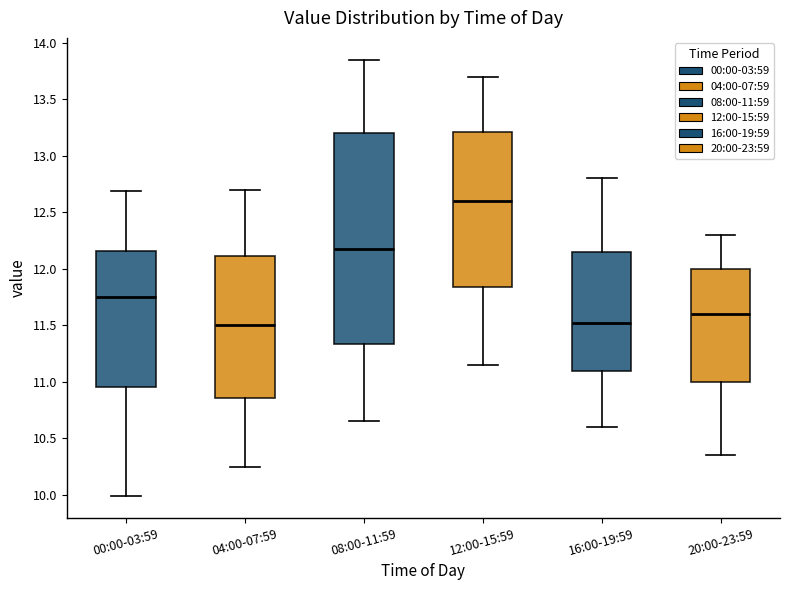

Reading left to right, read every box against the y-axis: the position of its median line, the range the box covers, and the ends of its whiskers. The values are not printed on the chart, so give them approximately, as read against the axis.

00:00-03:59: median 11.75, box 10.95 to 12.15, whiskers 10.00 to 12.70
04:00-07:59: median 11.50, box 10.85 to 12.10, whiskers 10.25 to 12.70
08:00-11:59: median 12.20, box 11.35 to 13.20, whiskers 10.65 to 13.85
12:00-15:59: median 12.60, box 11.85 to 13.20, whiskers 11.15 to 13.70
16:00-19:59: median 11.55, box 11.10 to 12.15, whiskers 10.60 to 12.80
20:00-23:59: median 11.60, box 11.00 to 12.00, whiskers 10.35 to 12.30